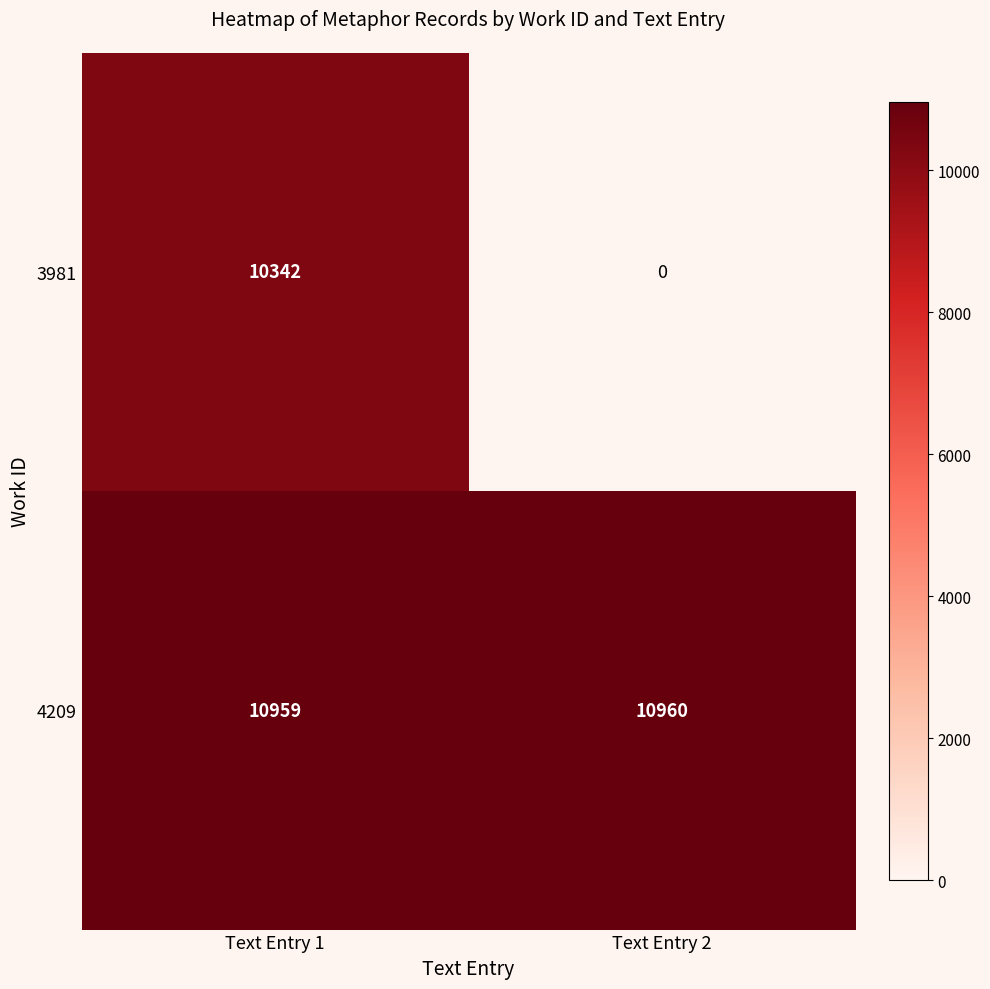

Between Text Entry 1 and Text Entry 2, which series saw the biggest shift?

3981